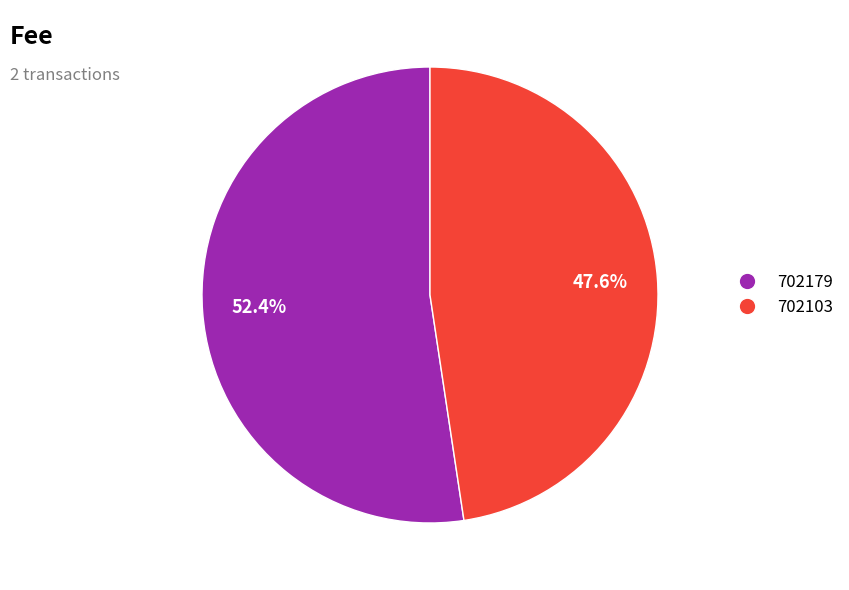

How much of the chart is everything except 702179?

47.6%